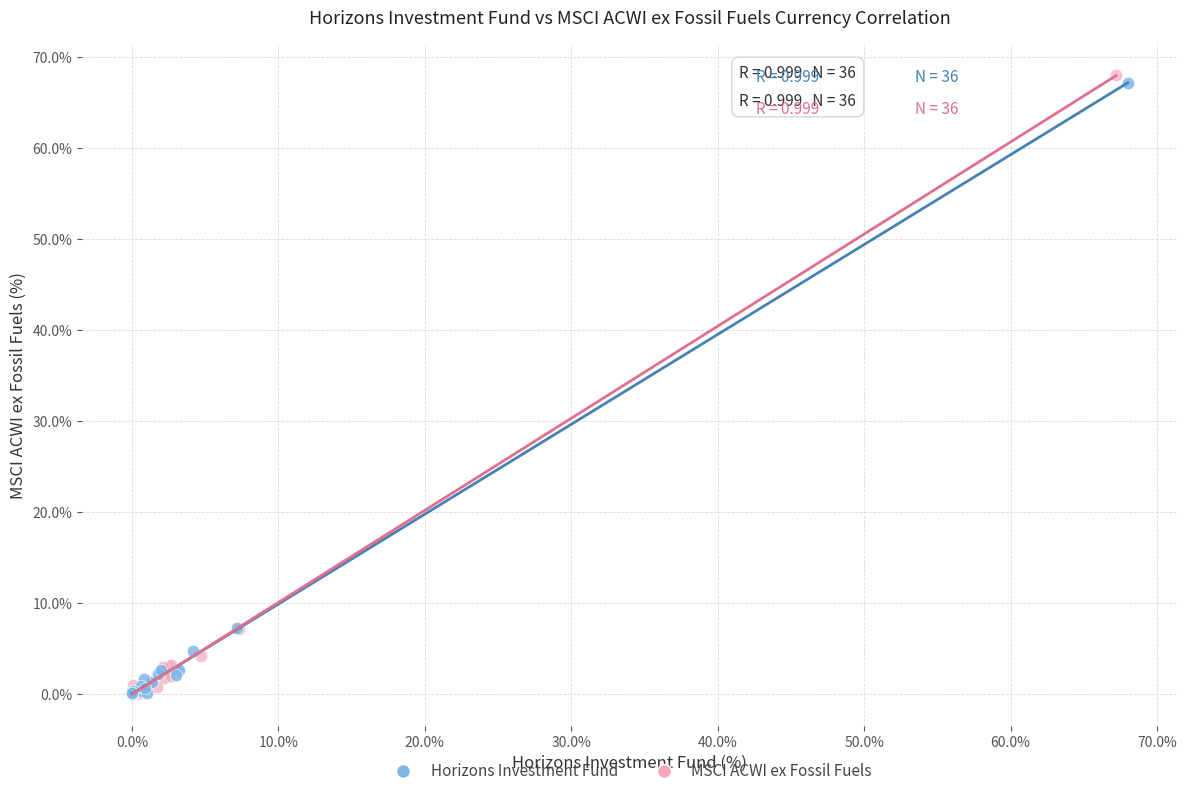

Which series reaches the maximum Y coordinate?

MSCI ACWI ex Fossil Fuels